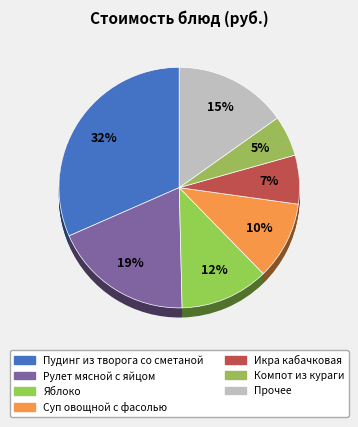

Is it true that Яблоко is 22% of the pie?

False